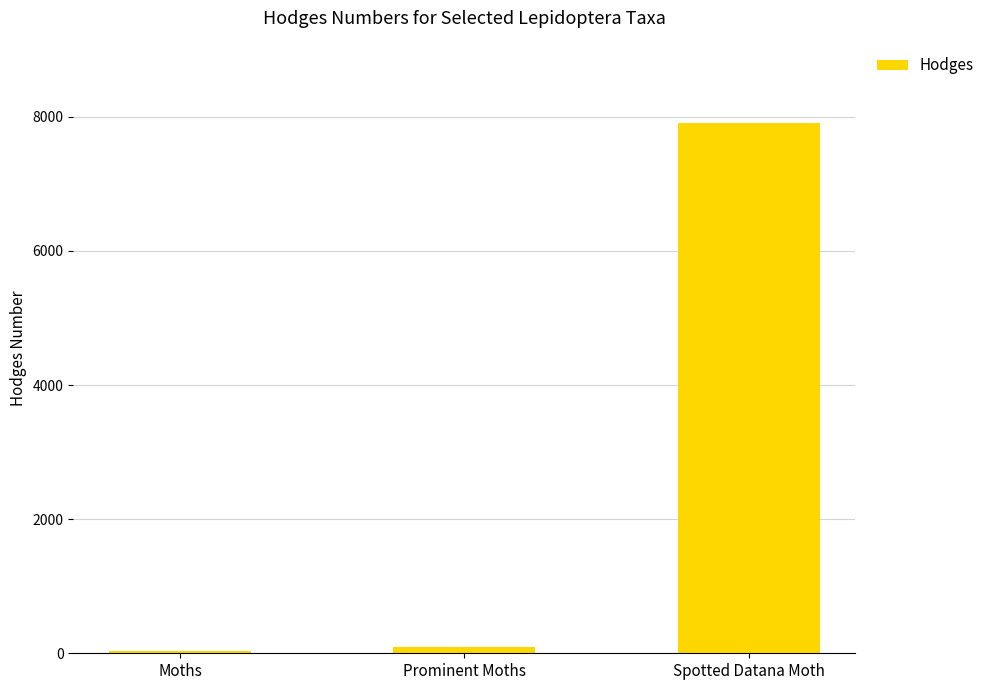

Where is the data nearest to the value 3968?

Prominent Moths